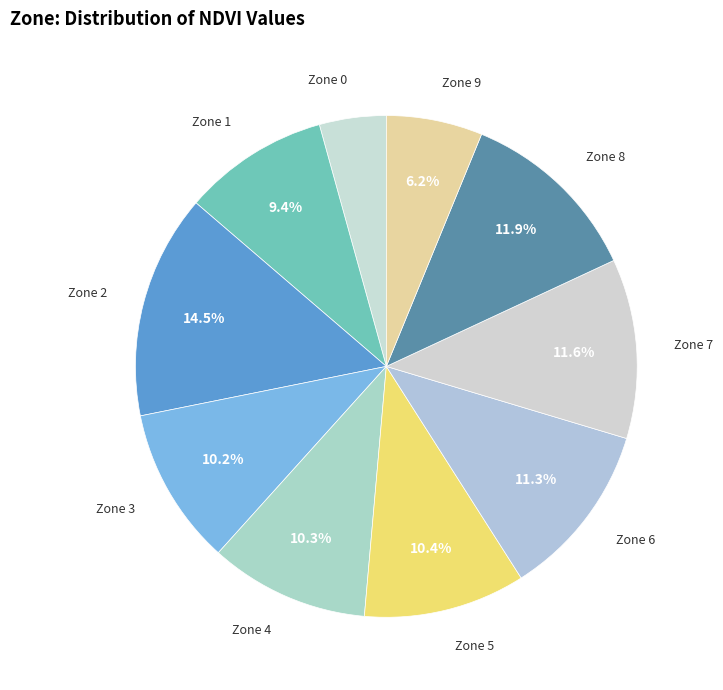

Is Zone 6 the majority of the pie?

No